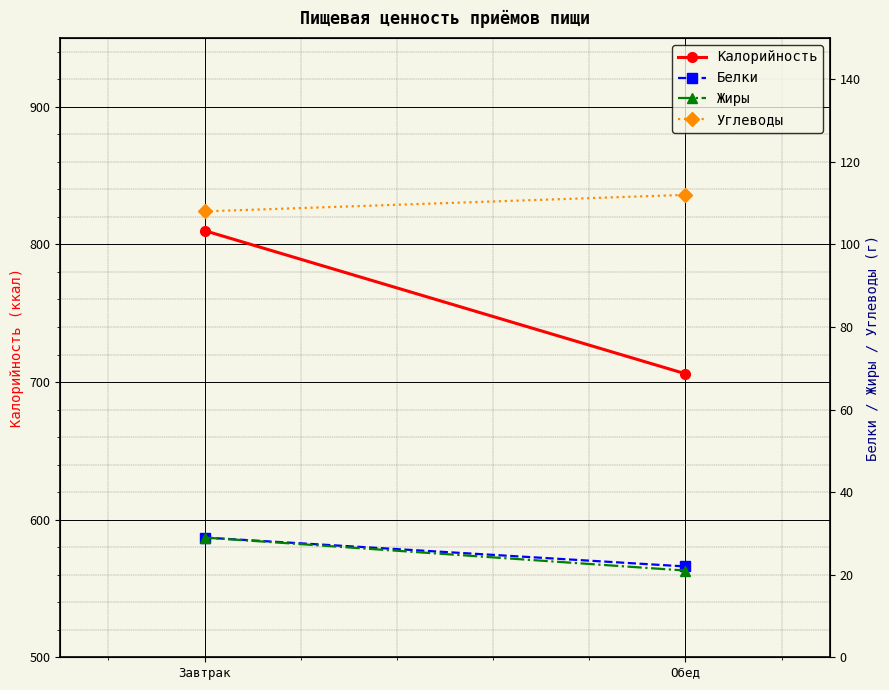

What is the minimum value for Жиры?

21